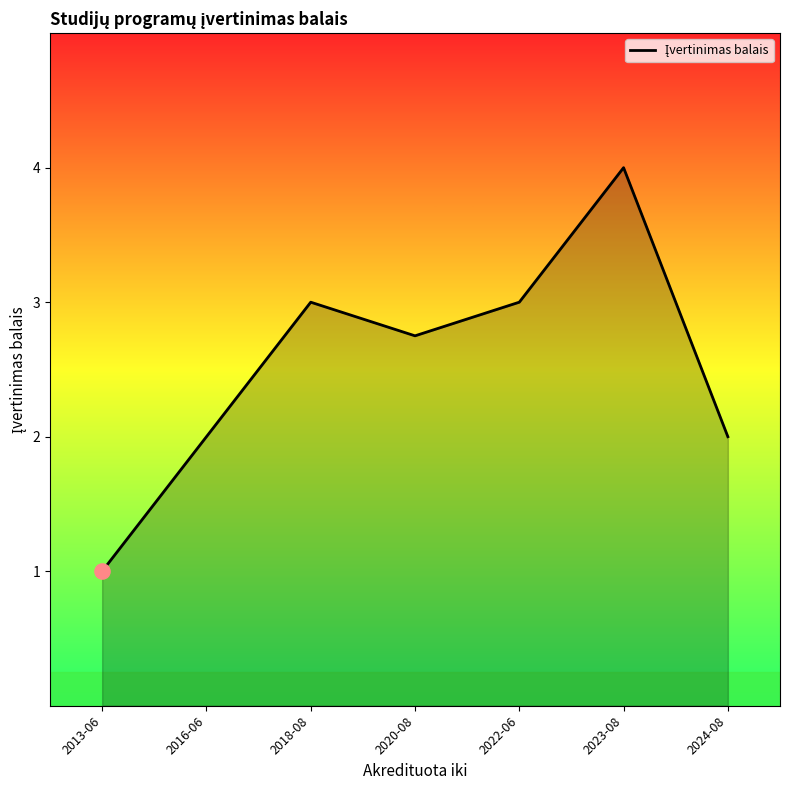

What is the change in value from 2018-08 to 2023-08?

+1.0